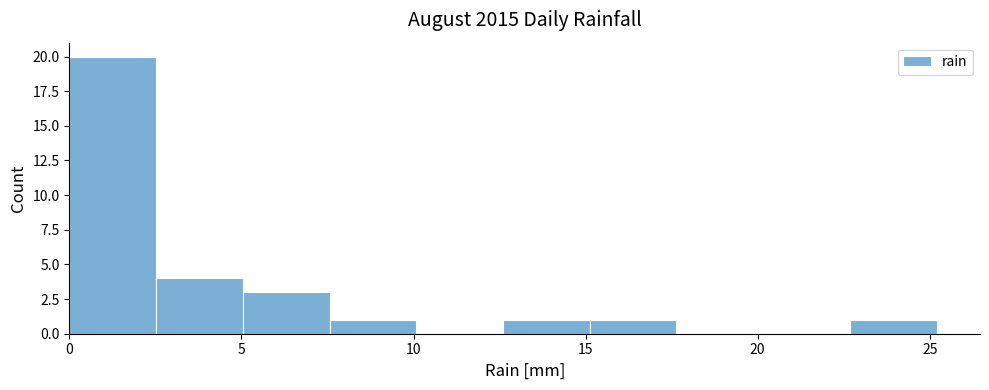

Reading left to right, list every bar in this chart as the range it spans on the x-axis followed by its height. Neither the bar edges nor the heights are printed on the chart, so give them approximately, as read against the axes.

0.0 to 2.5: 20
2.5 to 5.0: 4
5.0 to 7.5: 3
7.5 to 10.0: 1
10.0 to 12.5: 0
12.5 to 15.0: 1
15.0 to 17.5: 1
17.5 to 20.0: 0
20.0 to 22.5: 0
22.5 to 25.0: 1